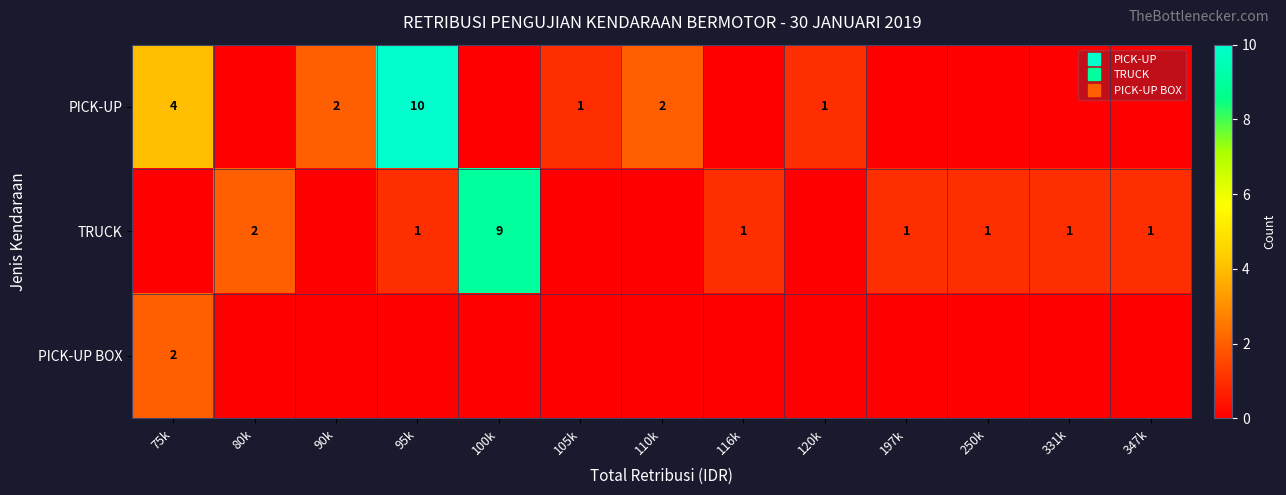

List the labels in order of TRUCK value, largest first.

100k, 80k, 95k, 116k, 197k, 250k, 331k, 347k, 75k, 90k, 105k, 110k, 120k